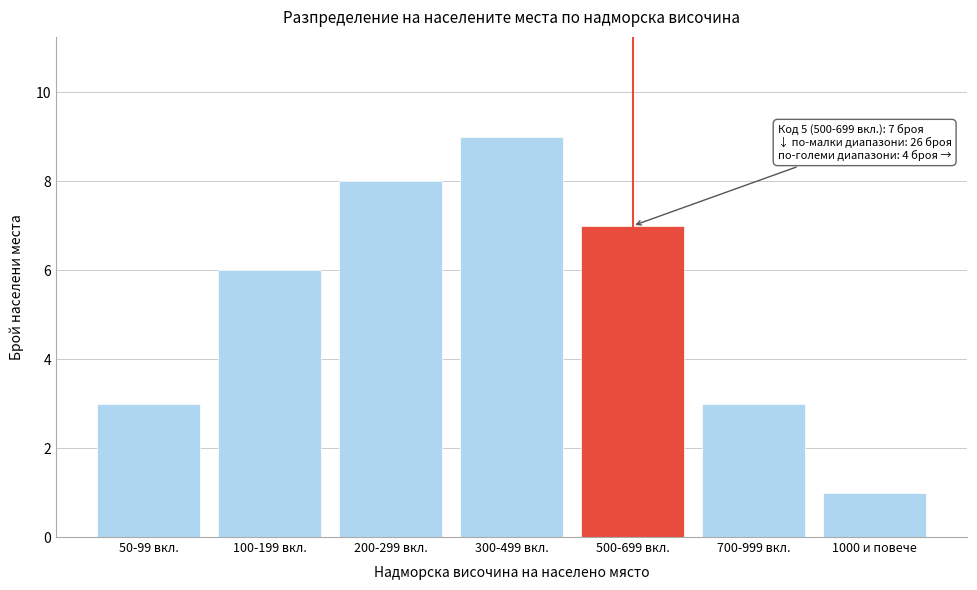

Reading left to right, extract all data points from this chart.

50-99 вкл.=3	100-199 вкл.=6	200-299 вкл.=8	300-499 вкл.=9	500-699 вкл.=7	700-999 вкл.=3	1000 и повече=1